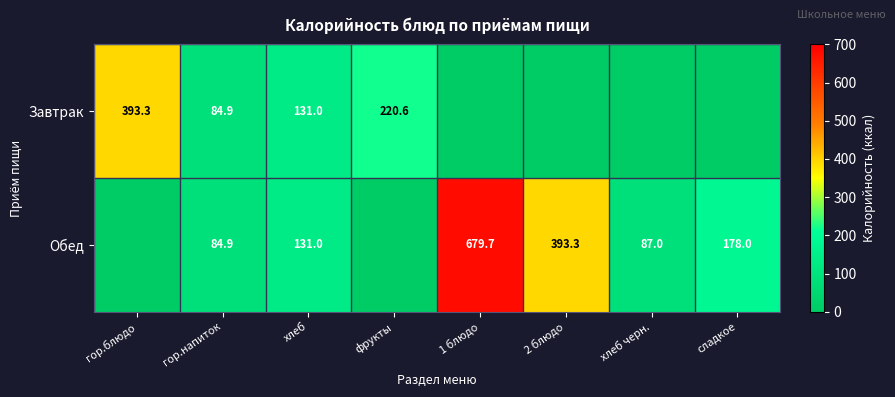

The value of Завтрак at гор.напиток is 84.9. True or false?

True